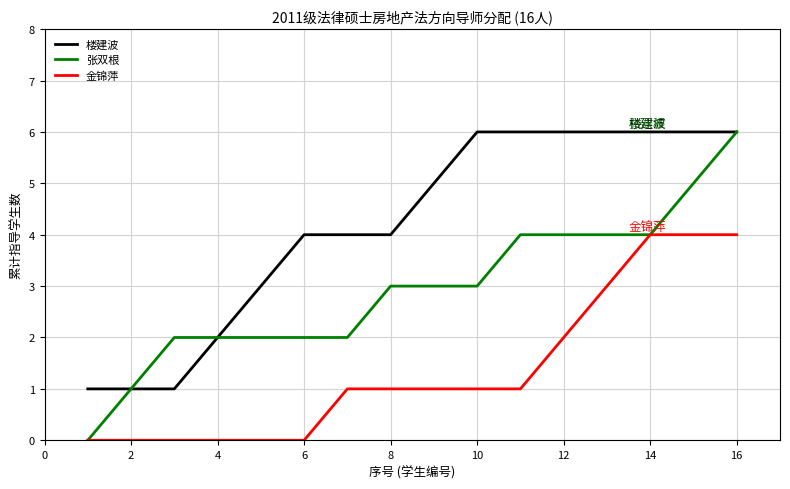

True or false: 楼建波 and 金锦萍 cross at least once.

False